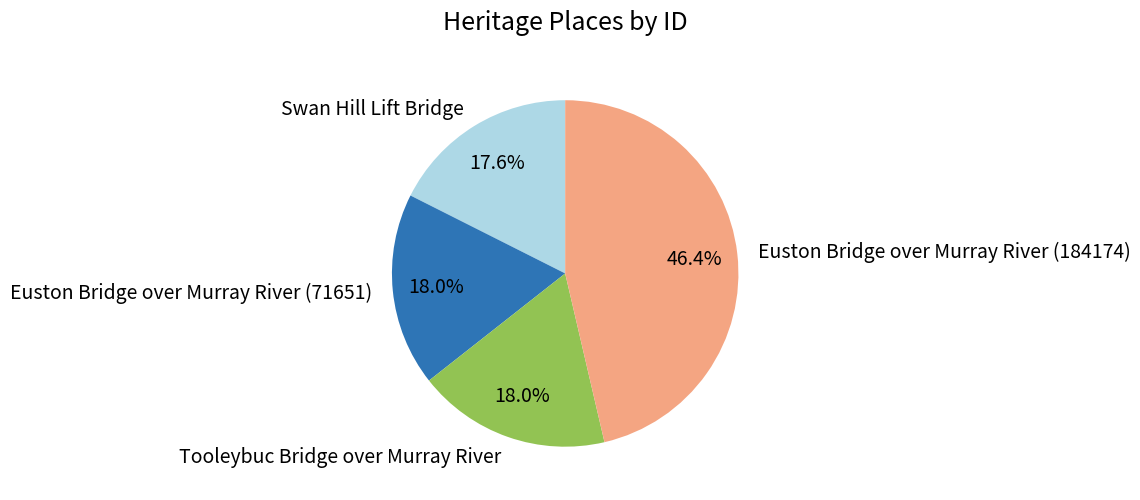

What percentage is the Swan Hill Lift Bridge slice, to the nearest percent?

18%